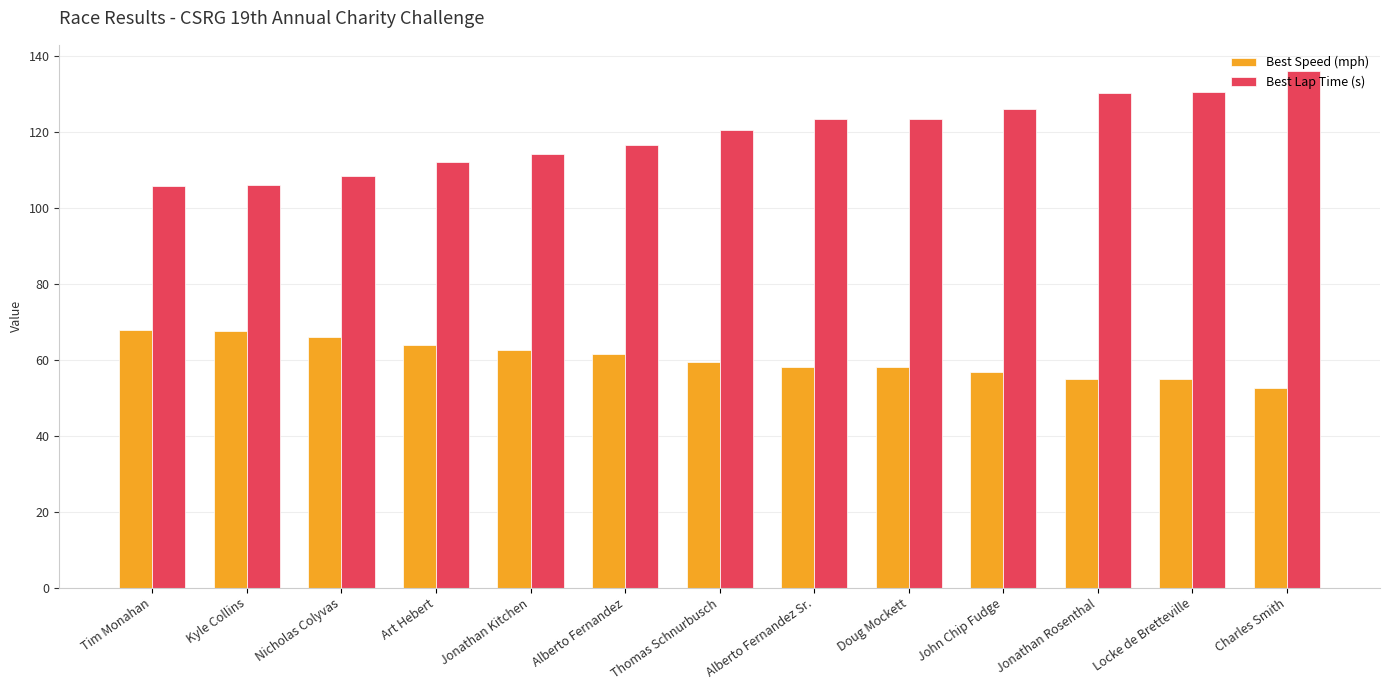

Which category has the highest value across all series?

Charles Smith